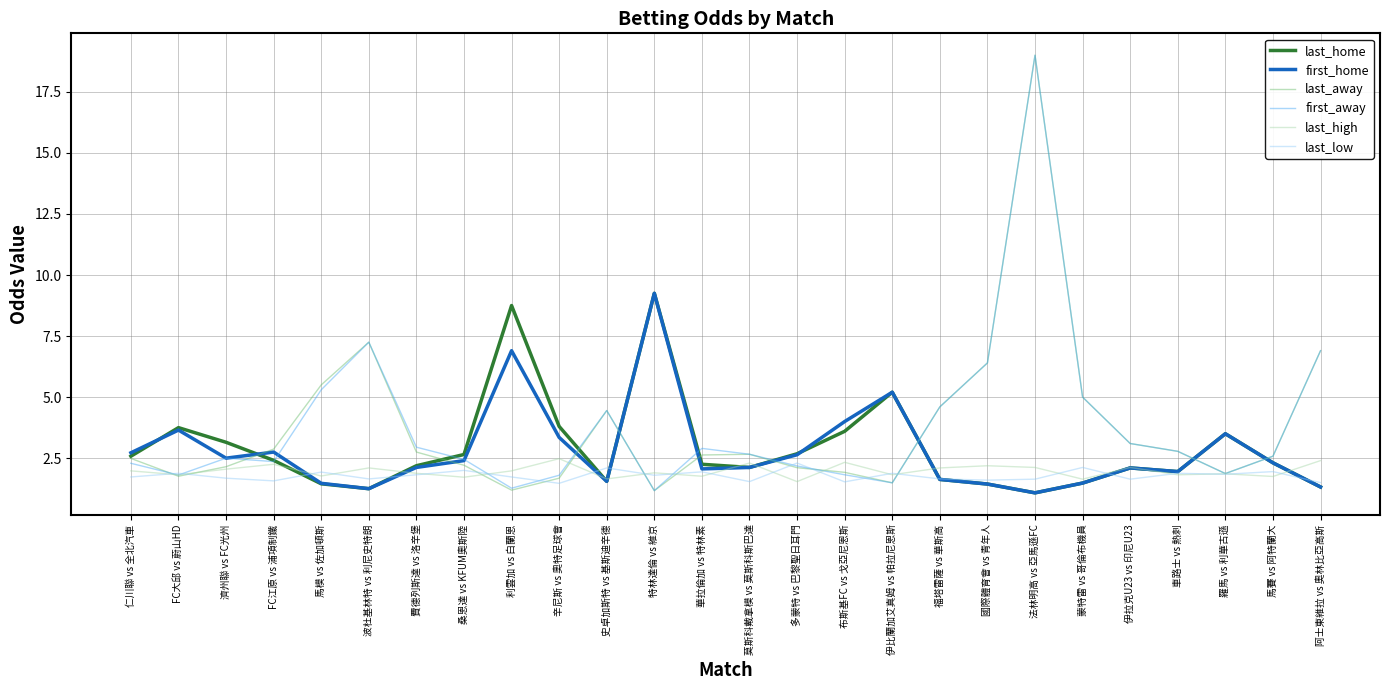

What is the lowest value of the last_high series?

1.5